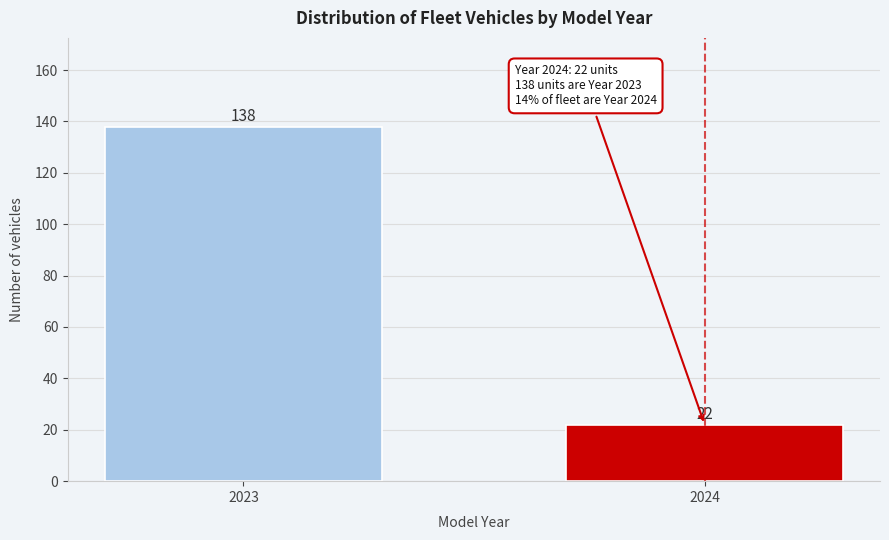

Reading right to left, list all the values displayed in this chart.

22	138